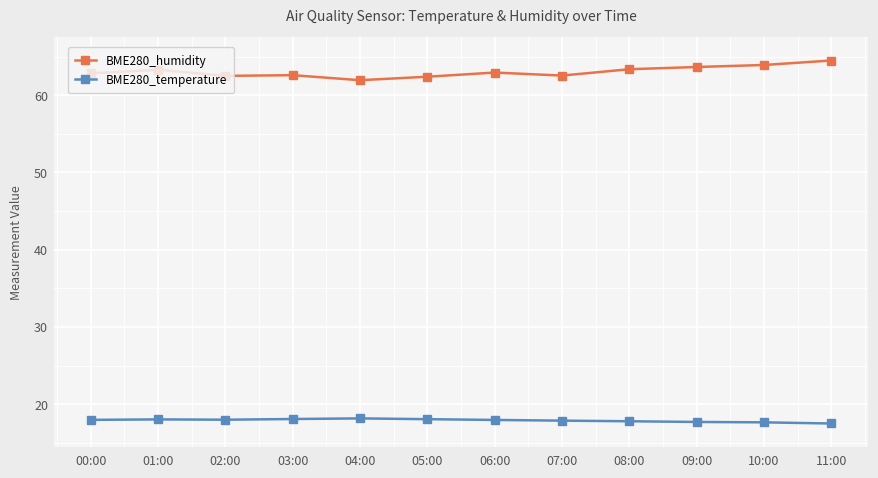

What is the sum of the BME280_temperature values at 01:00 and 09:00?

35.7